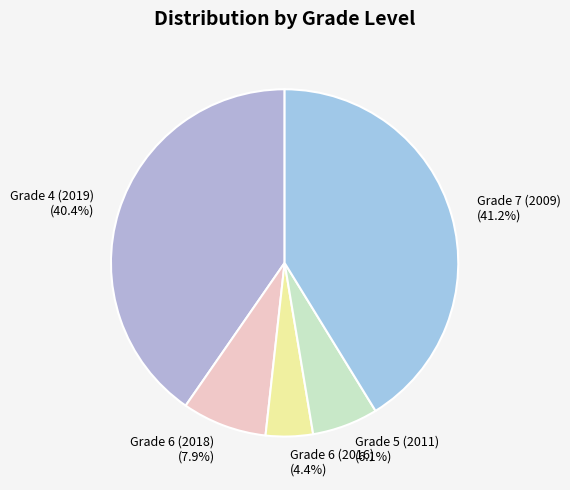

What portion of the pie excludes Grade 6 (2016)?

95.6%